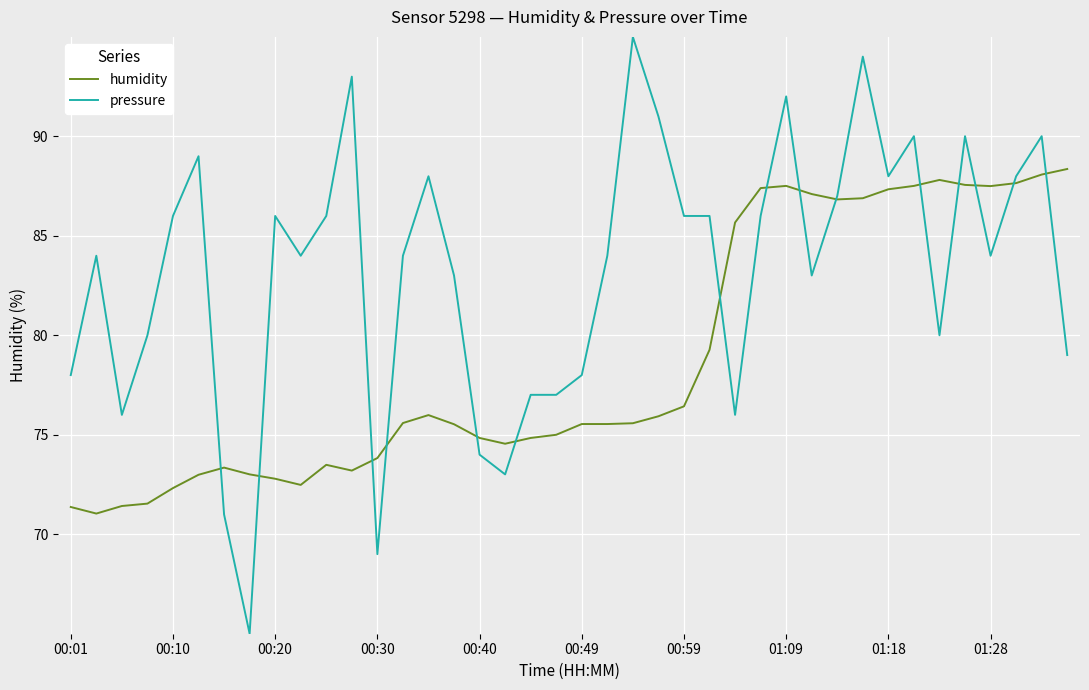

Which series has the largest total across all categories?

pressure